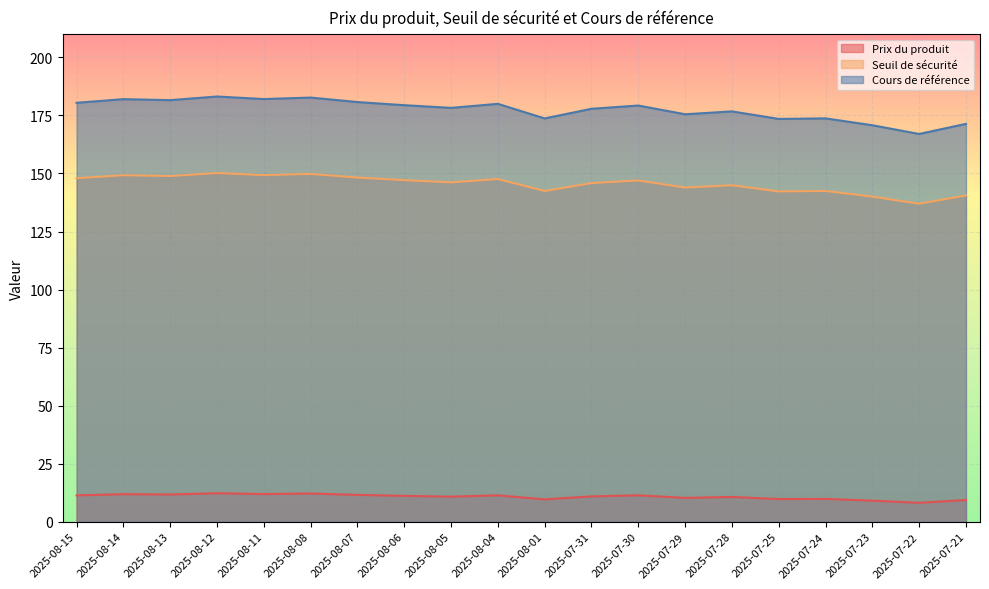

What is the maximum value shown in the chart?

183.2